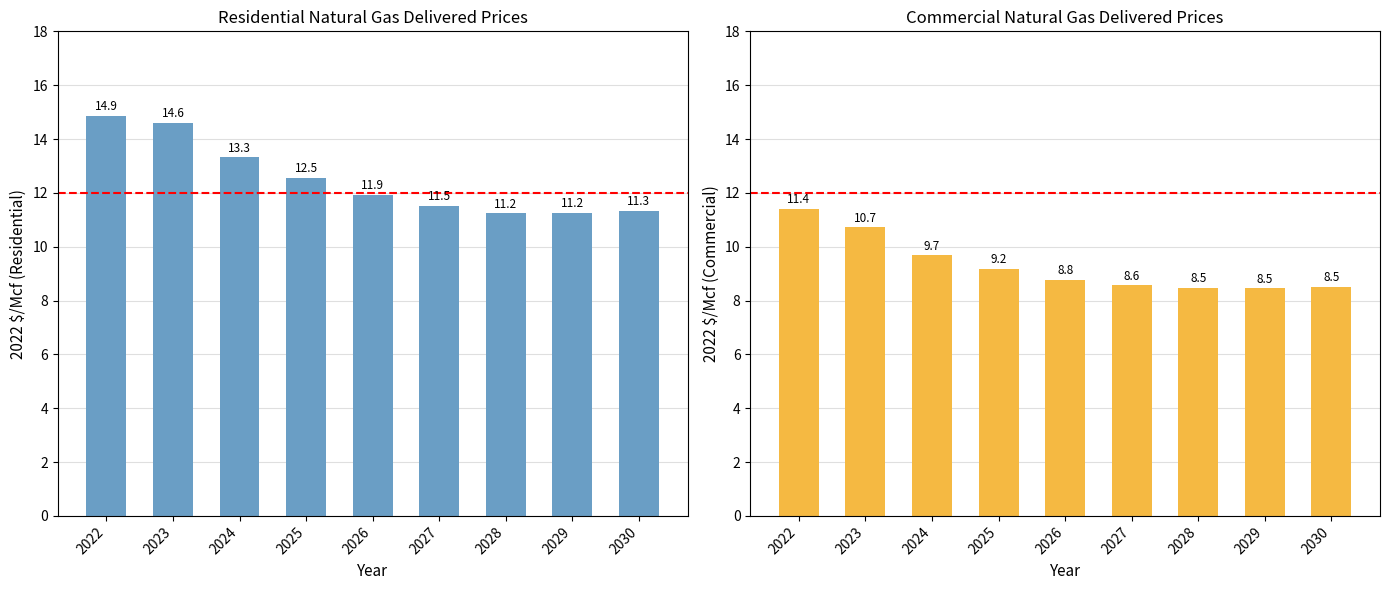

True or false: Commercial has a value of 9.7 at 2024.

True